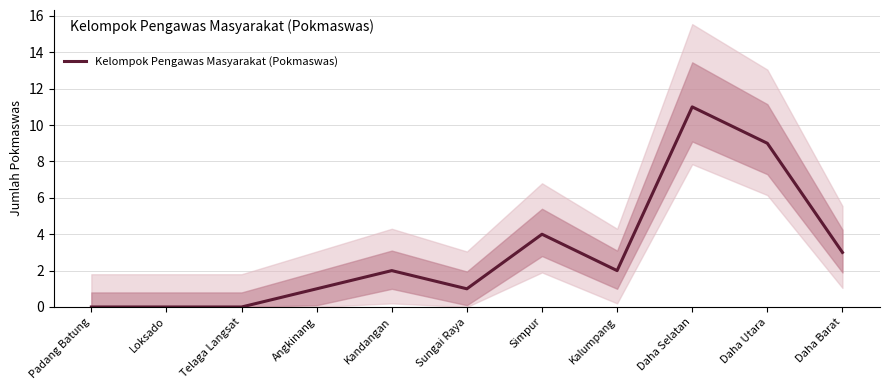

At which label is the value closest to 5?

Simpur